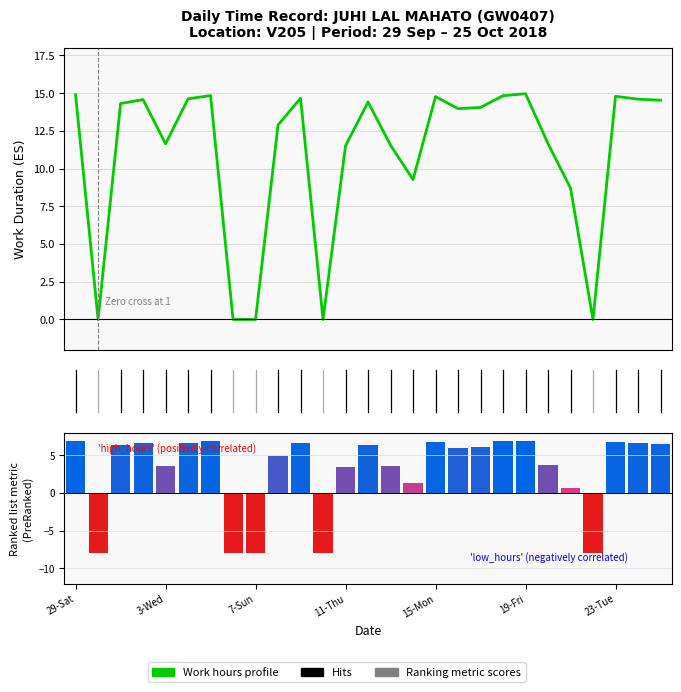

Between 21 and 22, which series saw the biggest shift?

Work Hours profile